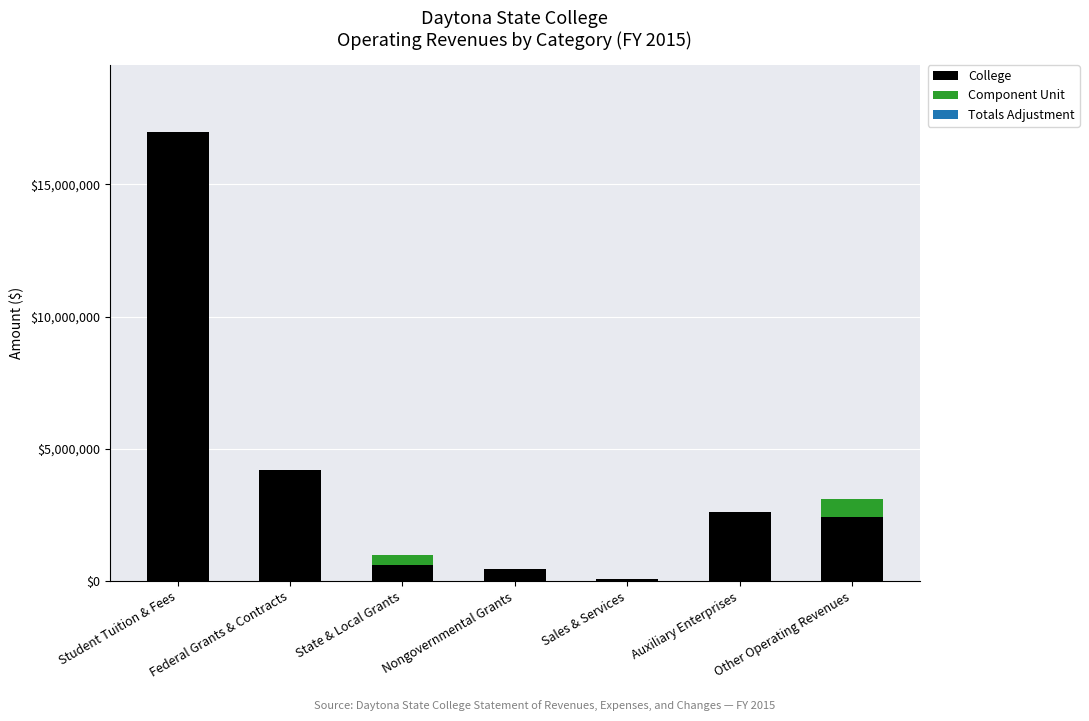

At which label does College reach its peak?

Student Tuition & Fees